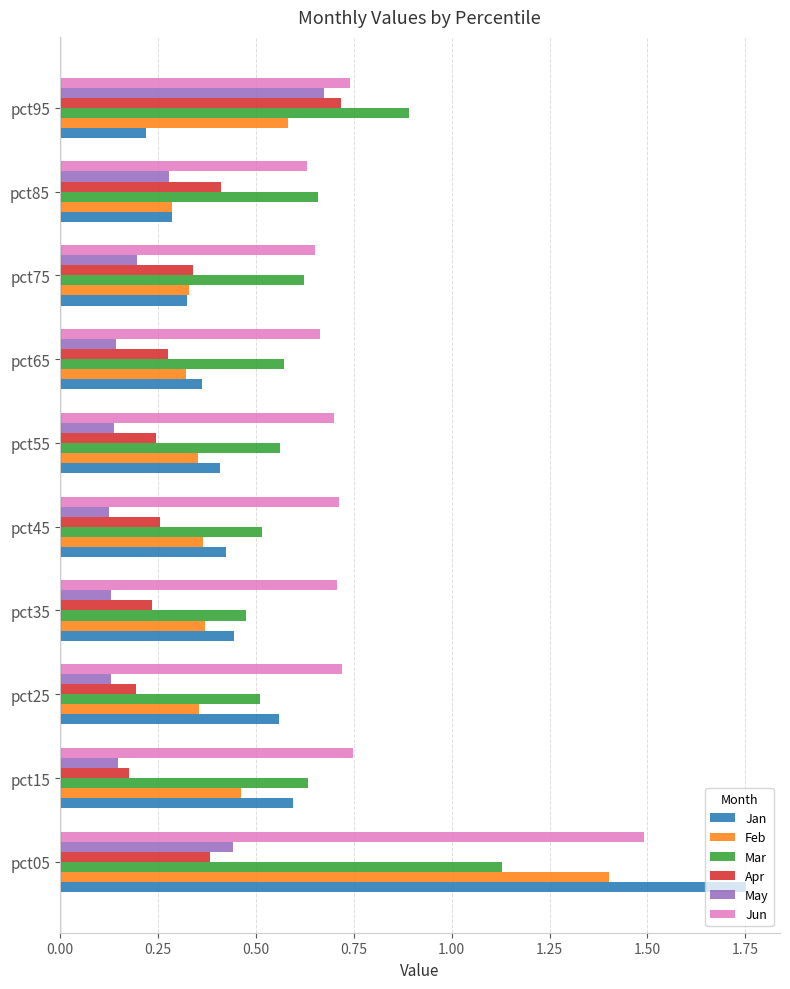

The value of Apr at pct95 is 0.7. True or false?

True